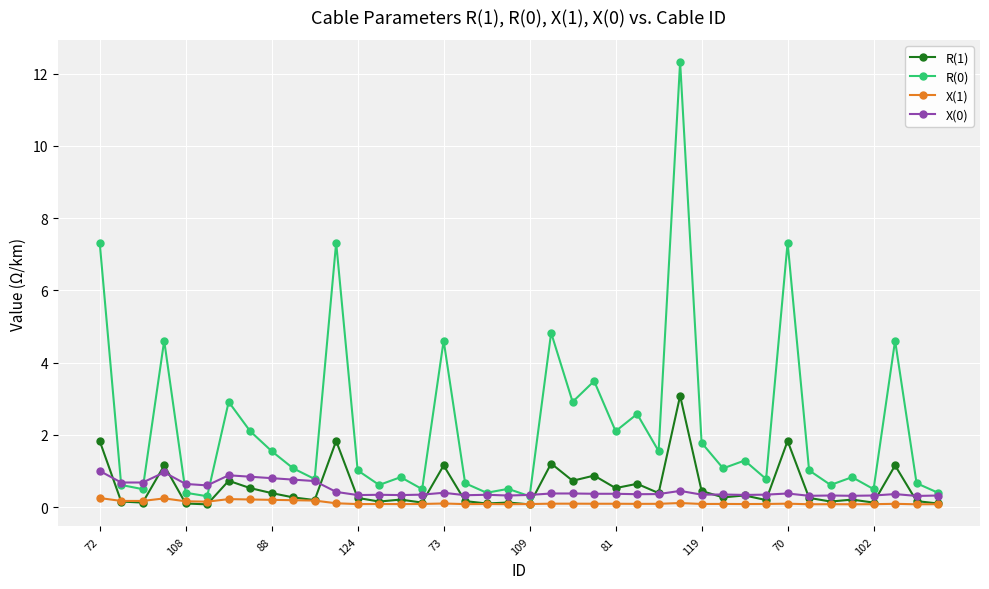

How many lines are shown in the chart?

4